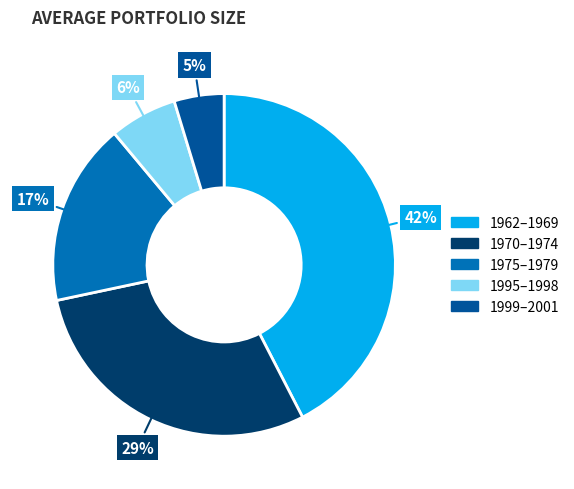

What is the largest slice in the pie chart?

1962–1969